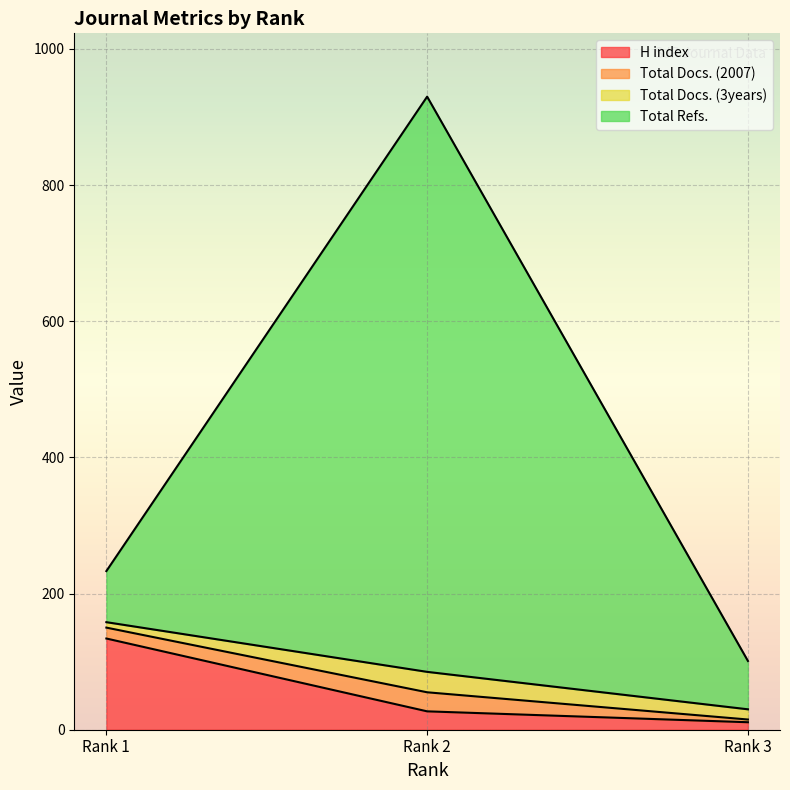

What is the greatest value displayed?

930